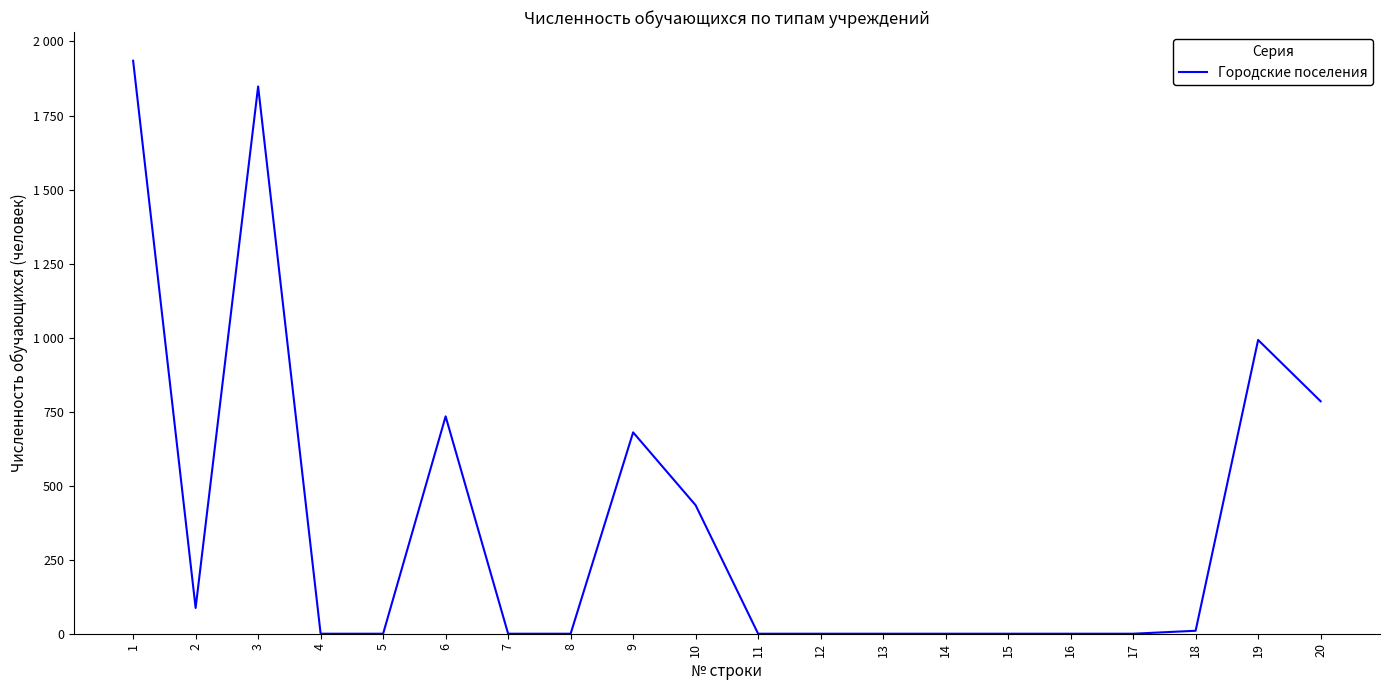

The value at 11 is -1107. True or false?

False